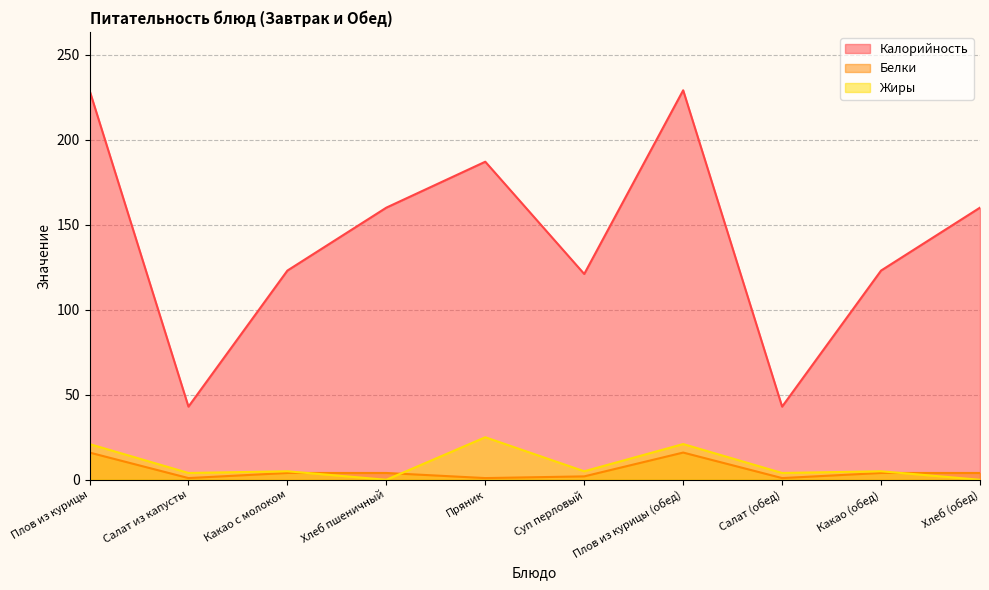

Does the chart display data point markers on the line(s)?

No